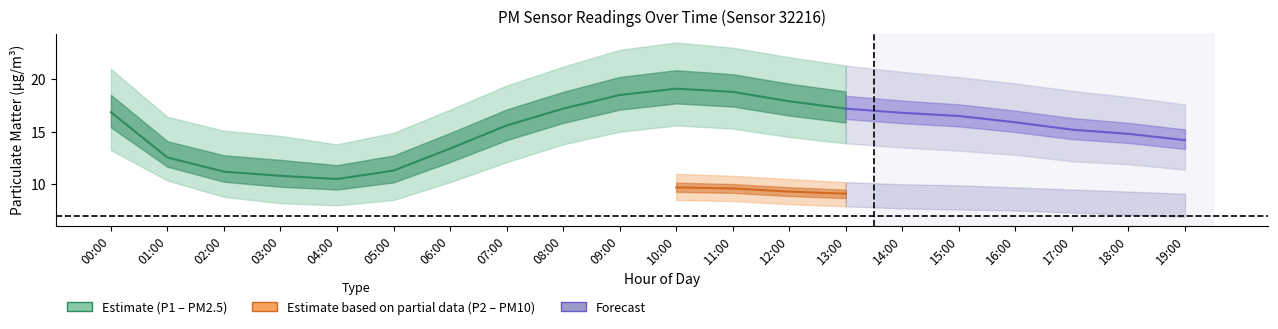

What is the label of the 20th point from the right?

00:00